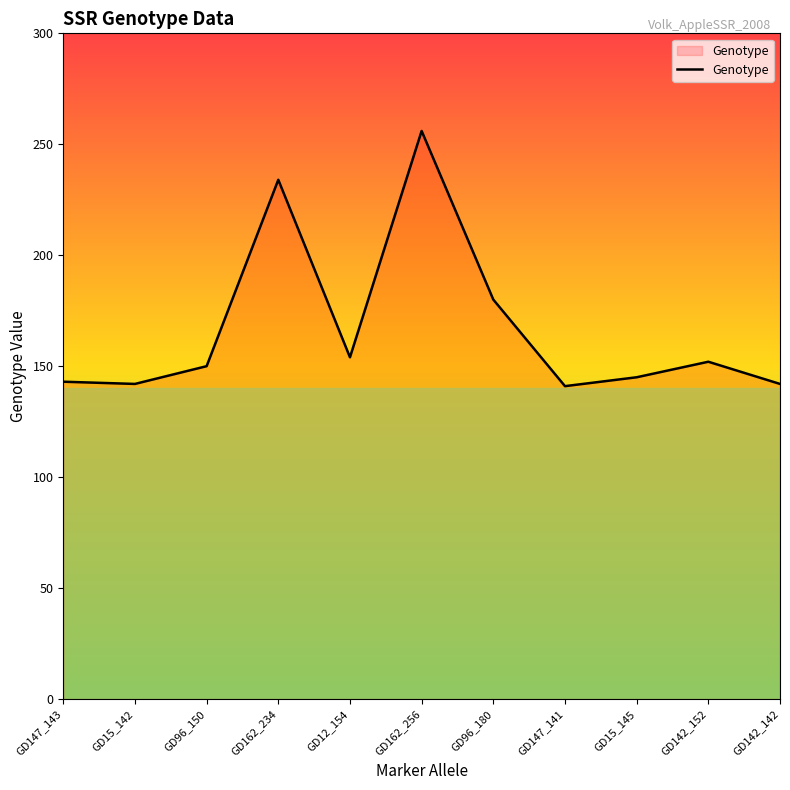

Does the chart display data point markers on the line(s)?

No